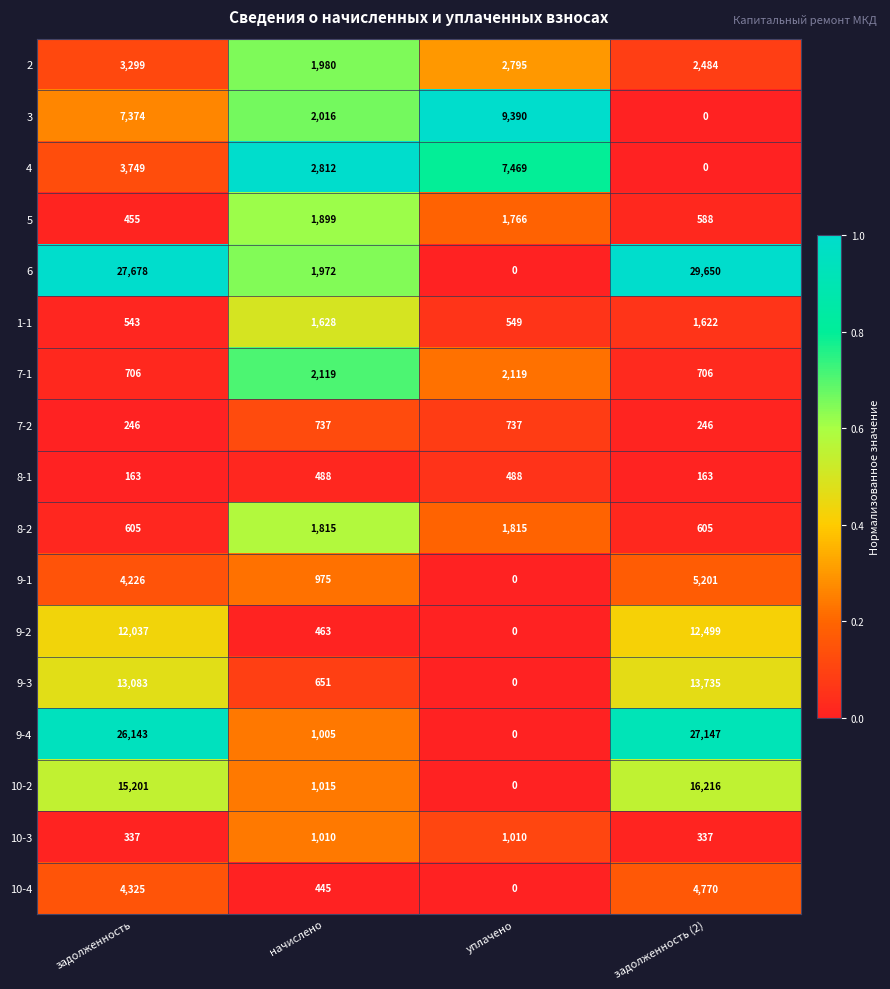

What is the sum of all 9-2 values?

24999